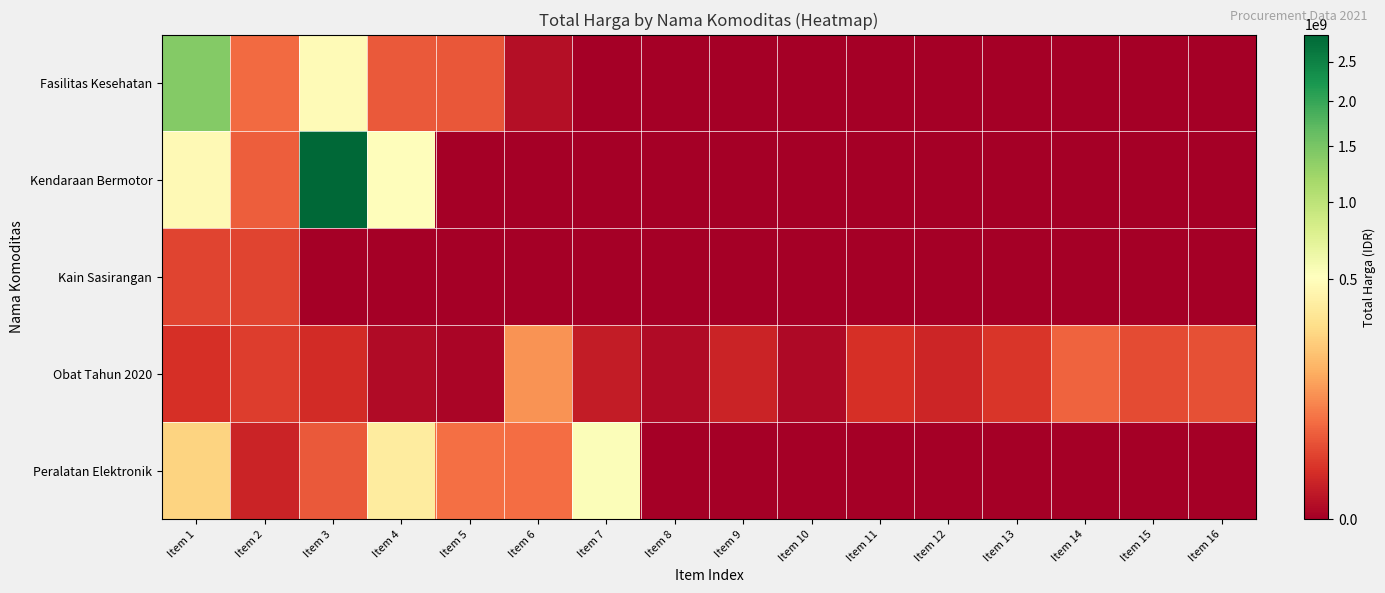

Which has a higher value, Item 5 or Item 7?

Item 5